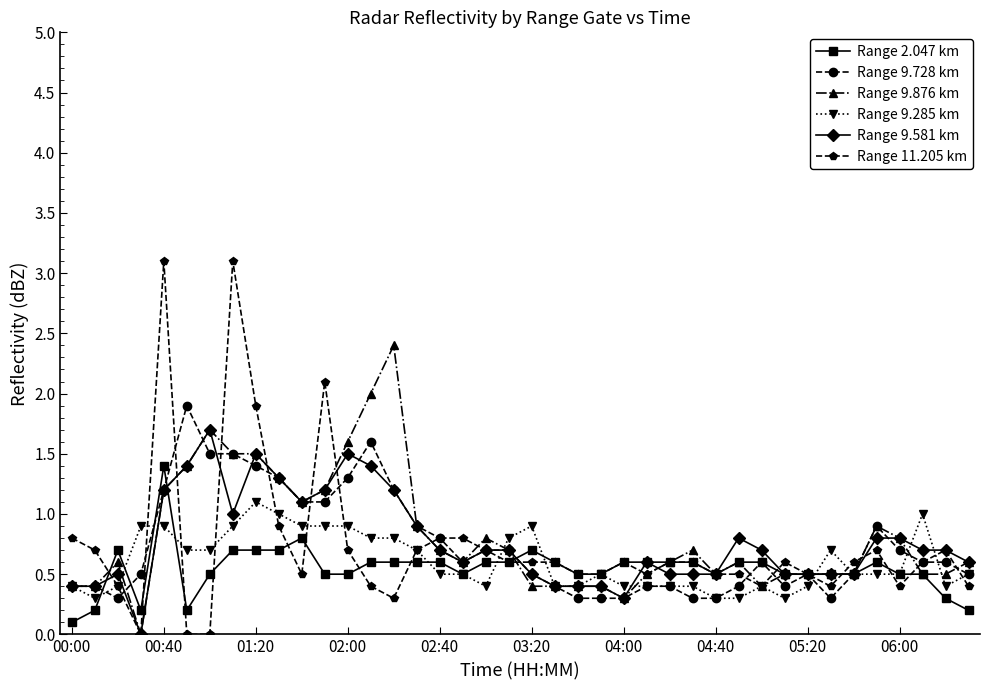

What is the difference between the maximum and minimum values in the Range 9.285 km series?

0.8